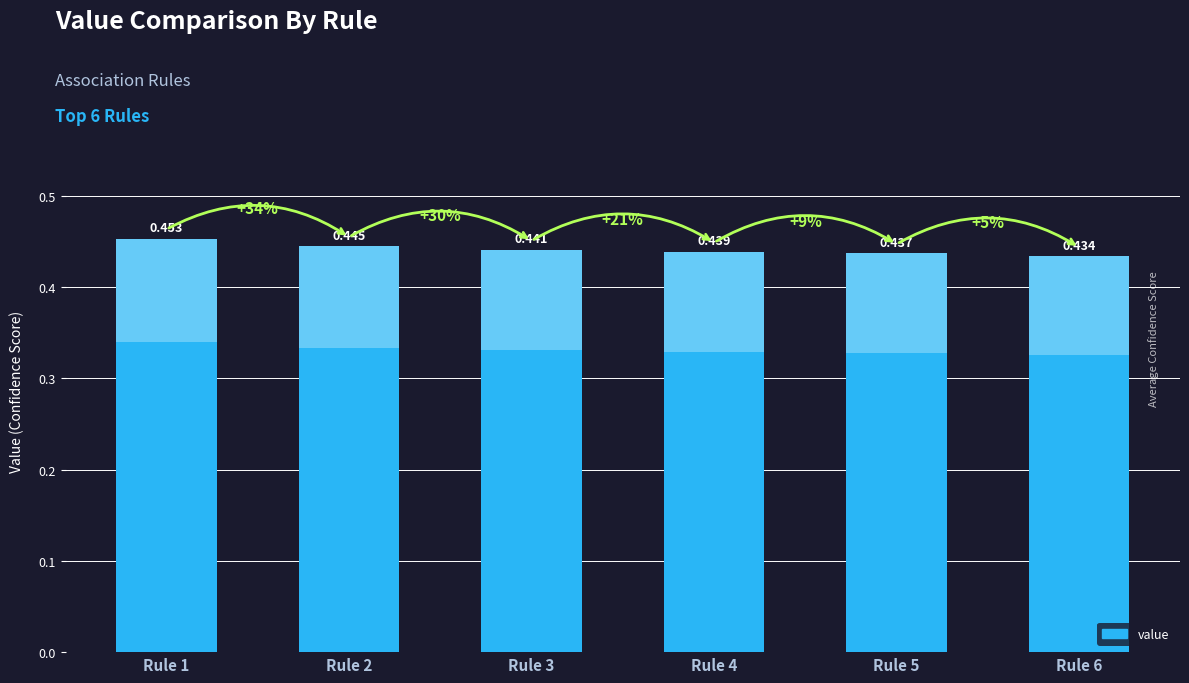

Which label corresponds to the smallest value in the chart?

Rule 6